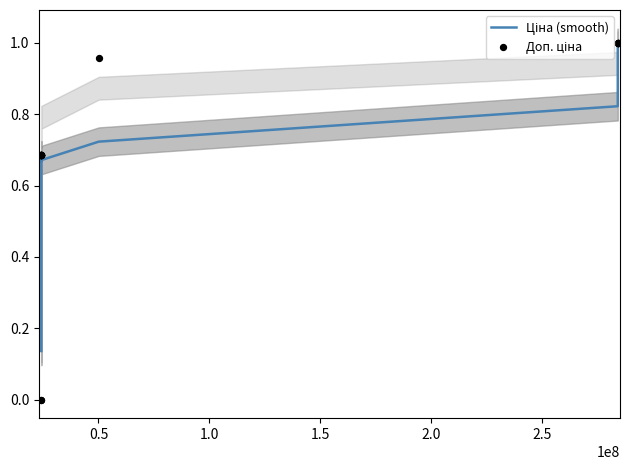

Is the value of Ціна (smooth) at 2.0 greater than the value of Доп. ціна at 2.5?

No